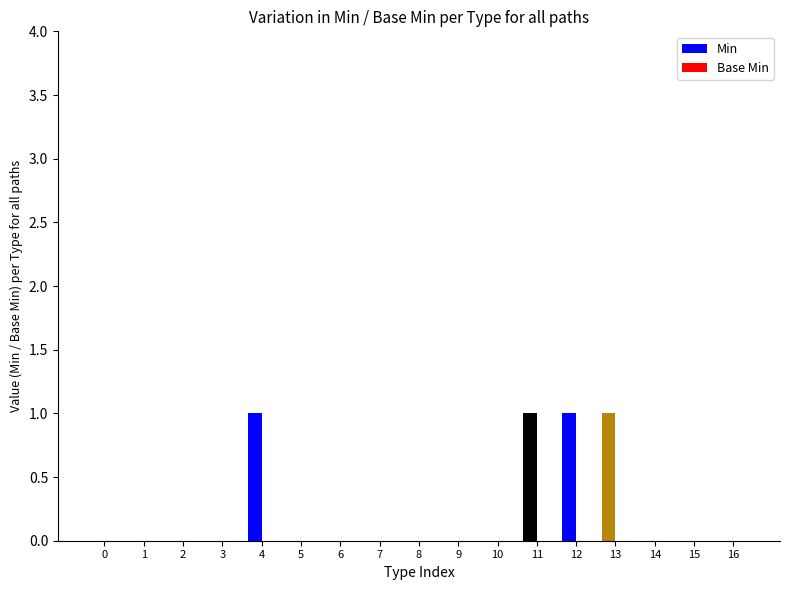

Which has a higher value, 10 or 4?

4